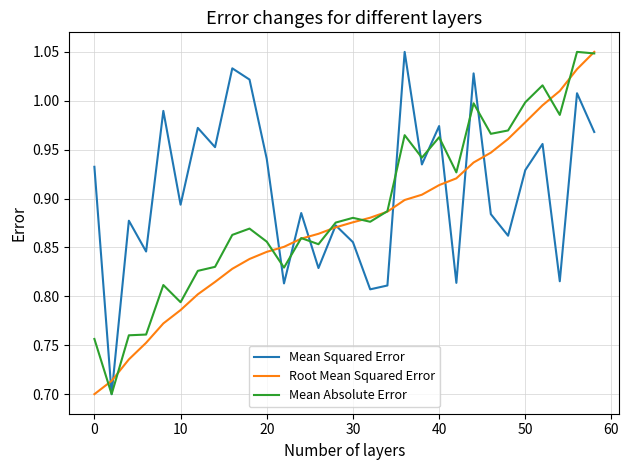

Which series has the largest total across all categories?

Mean Squared Error